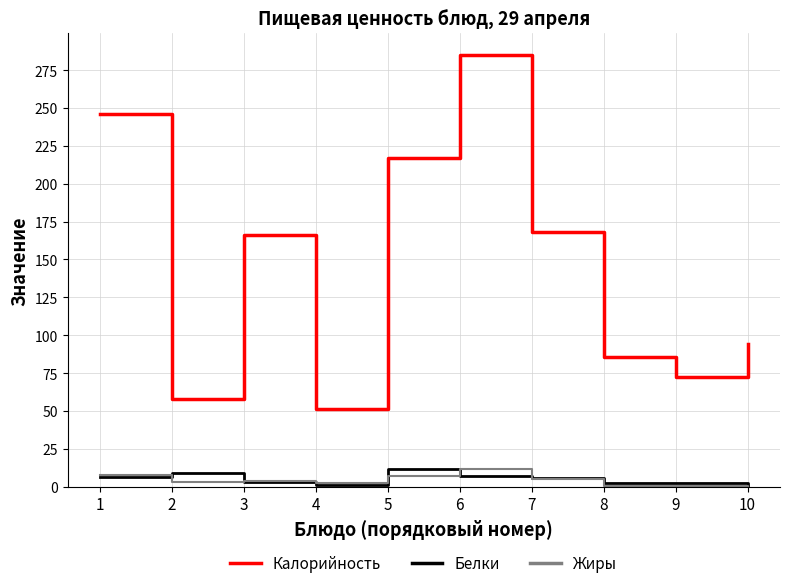

Which series has the largest total across all categories?

Калорийность